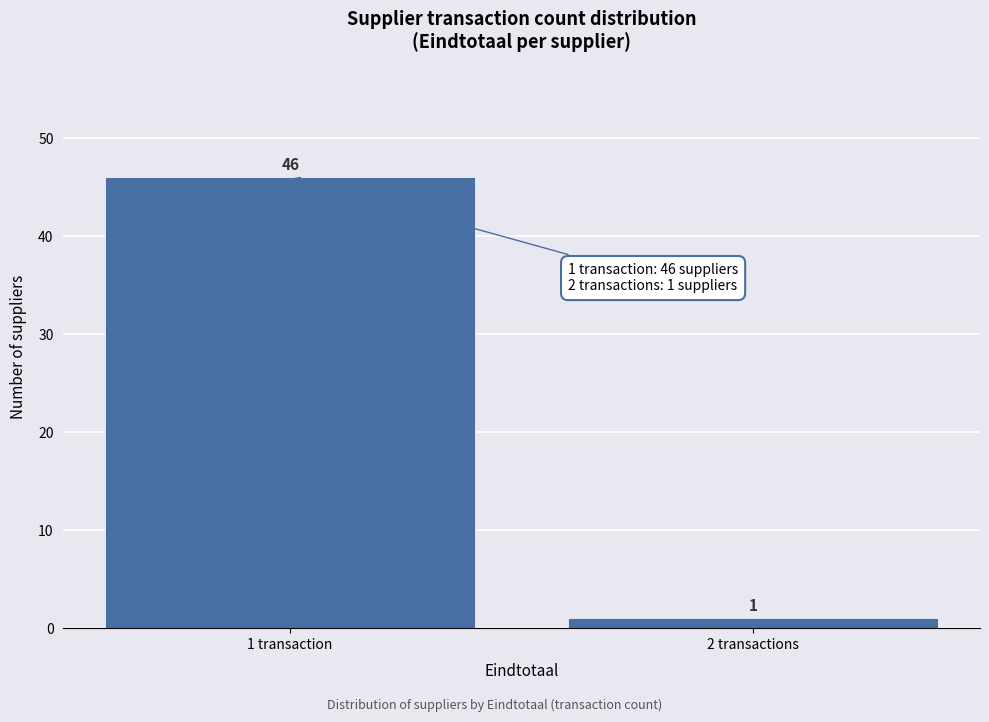

Reading left to right, list all the values displayed in this chart.

46	1